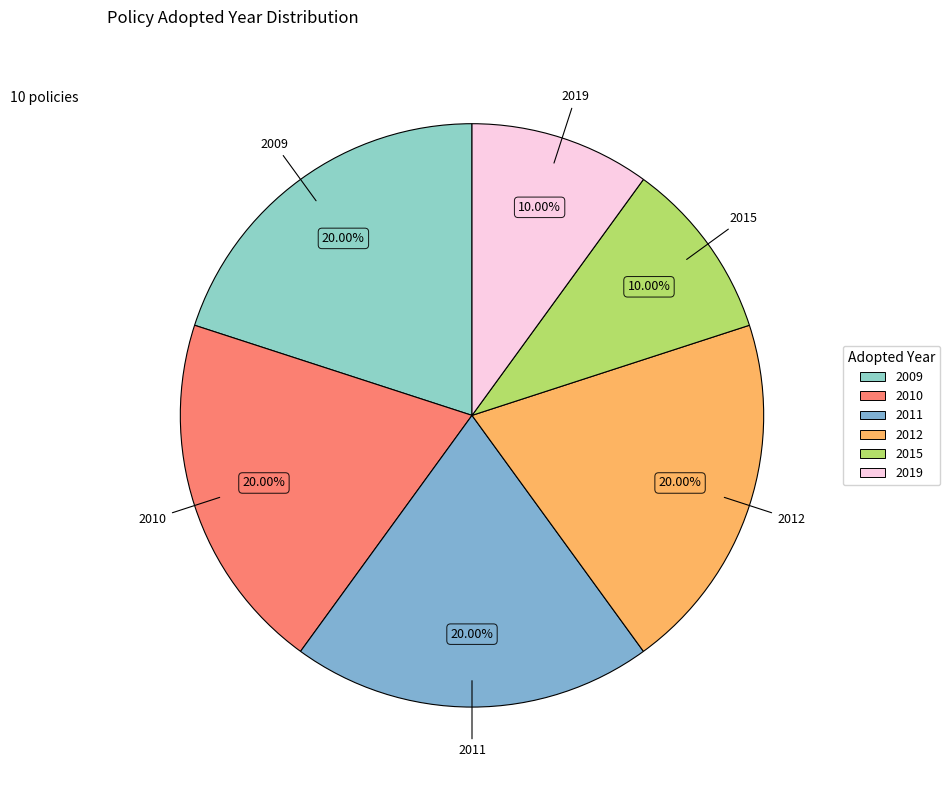

Is there a majority slice in this chart?

No